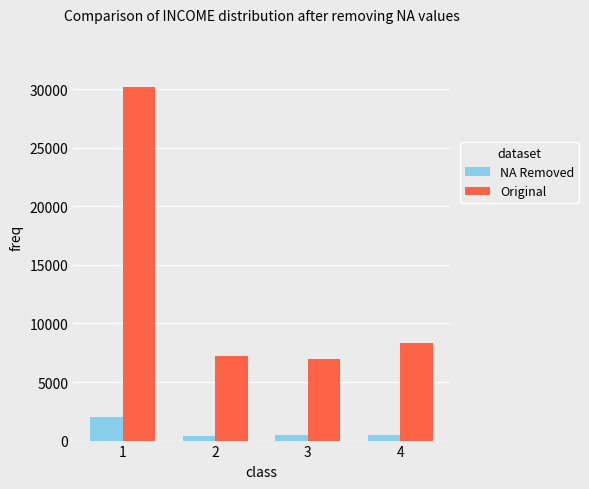

At how many categories does at least one series exceed 8553?

1